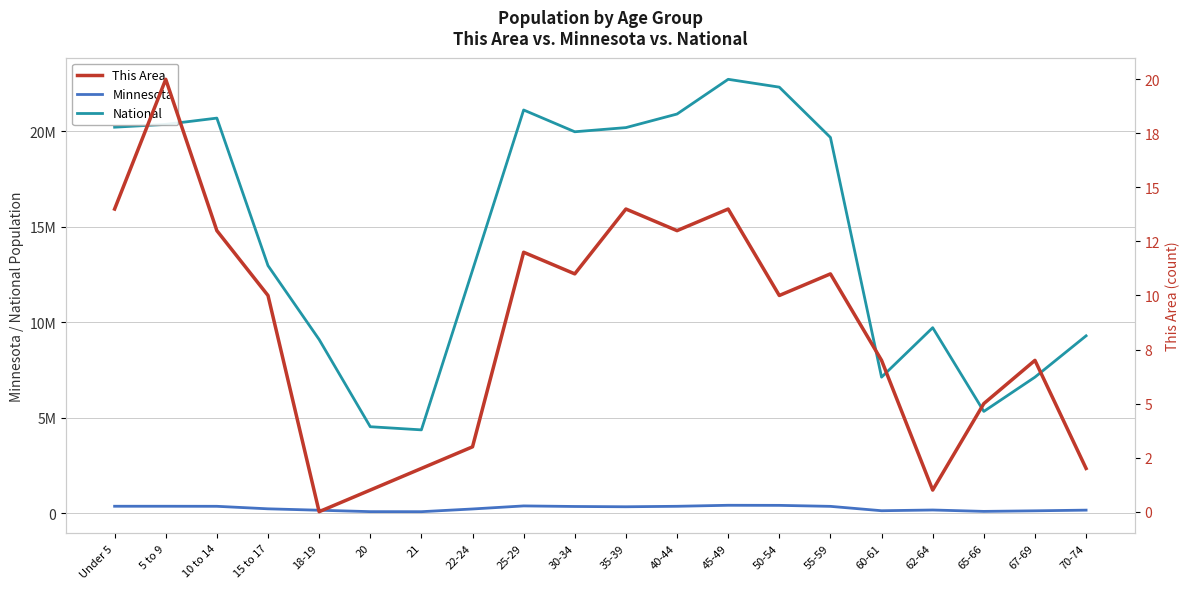

What is the difference between the National values at 22-24 and 65-66?

7392674